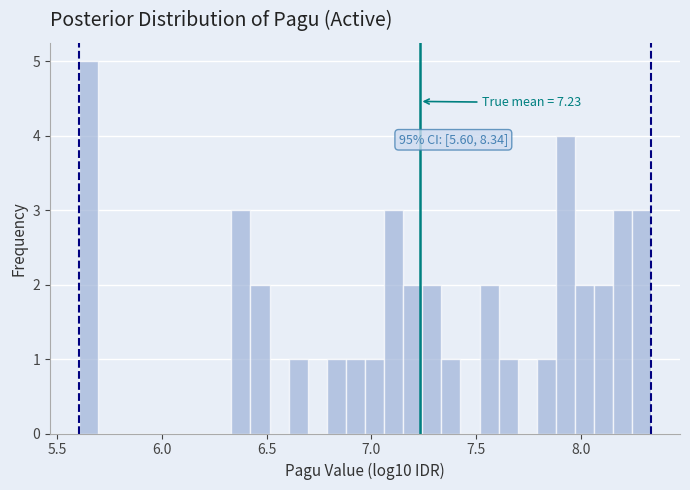

Around what value on the x-axis is the tallest bar? Give the approximate position of its centre, as read against the axis.

5.65